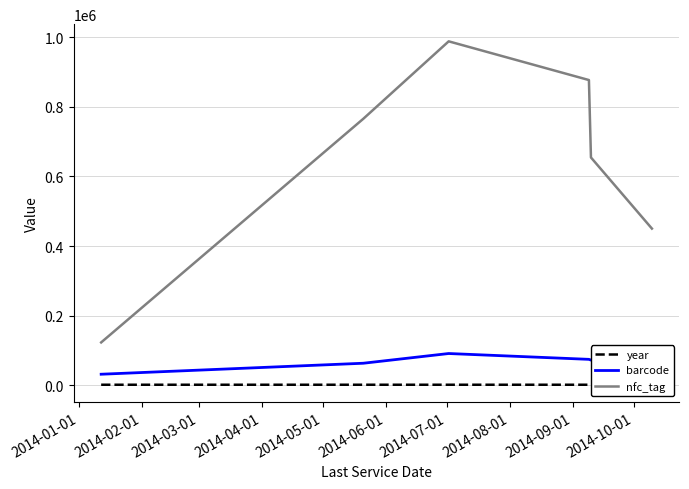

Which series has the largest total across all categories?

nfc_tag